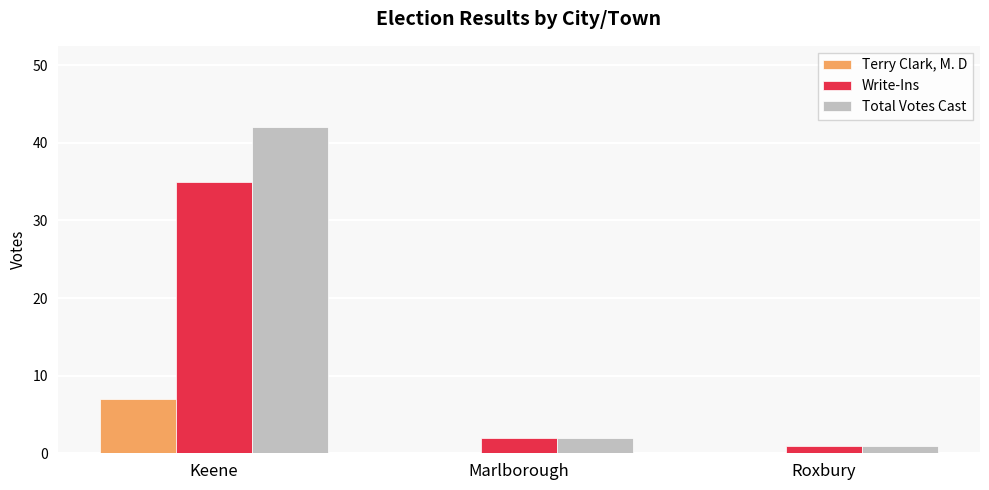

What is the total value across all series at Keene?

84